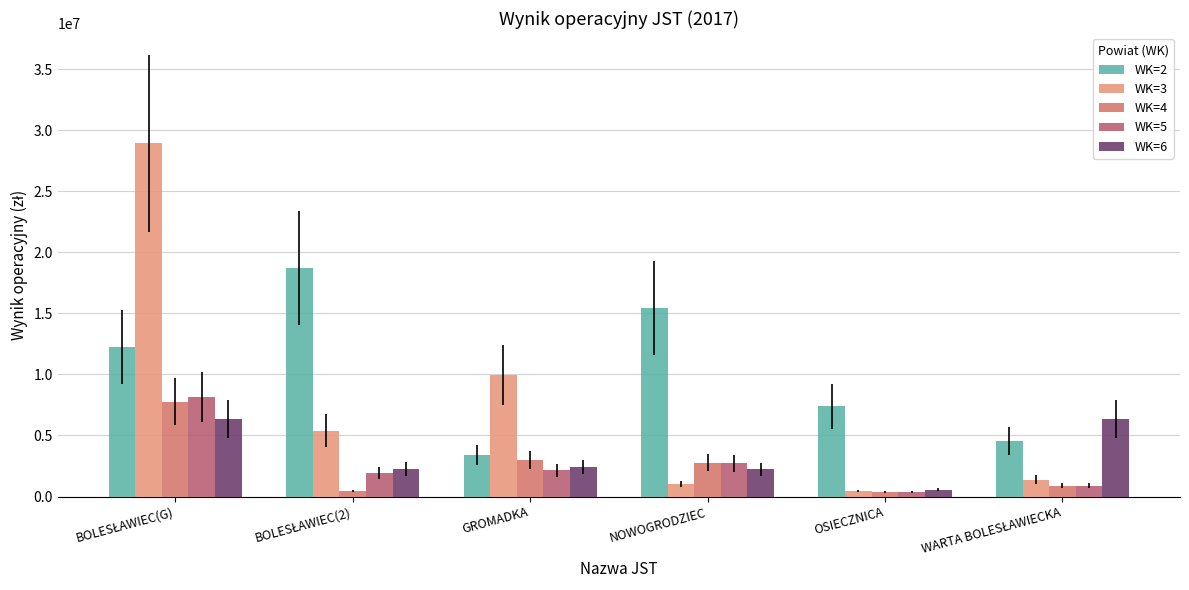

Reading right to left, transcribe all the data shown in this chart.

WK=2: 4548330.2	7382777.0	15460993.8	3396682.2	18677491.8	12240573.0
WK=3: 1378226.1	445714.0	995067.5	9945139.1	5398601.3	28918732.6
WK=4: 888803.2	379272.4	2773963.1	2955742.2	460097.7	7775361.0
WK=5: 888803.2	379272.4	2727984.0	2163544.9	1929986.3	8151765.8
WK=6: 6355343.8	562853.9	2219838.8	2407167.4	2263426.6	6343206.3